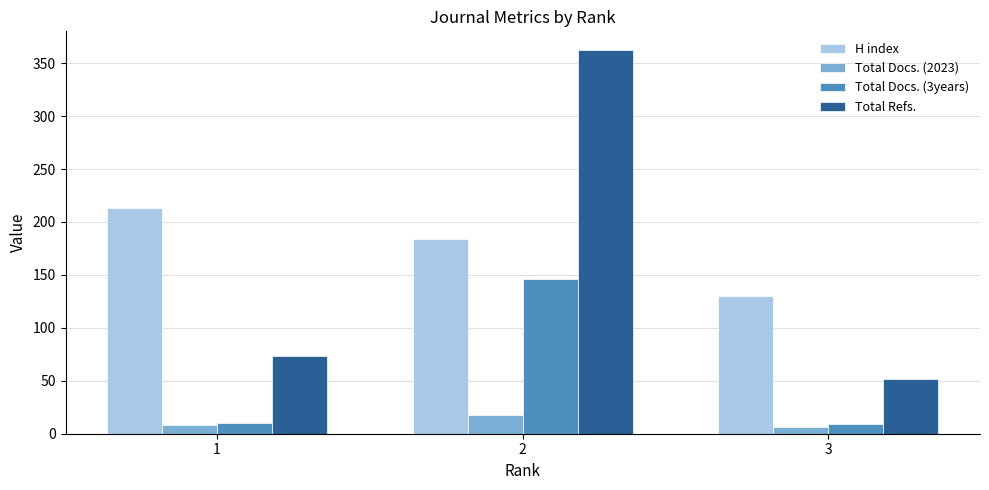

Which series changed the most between 2 and 3?

Total Refs.